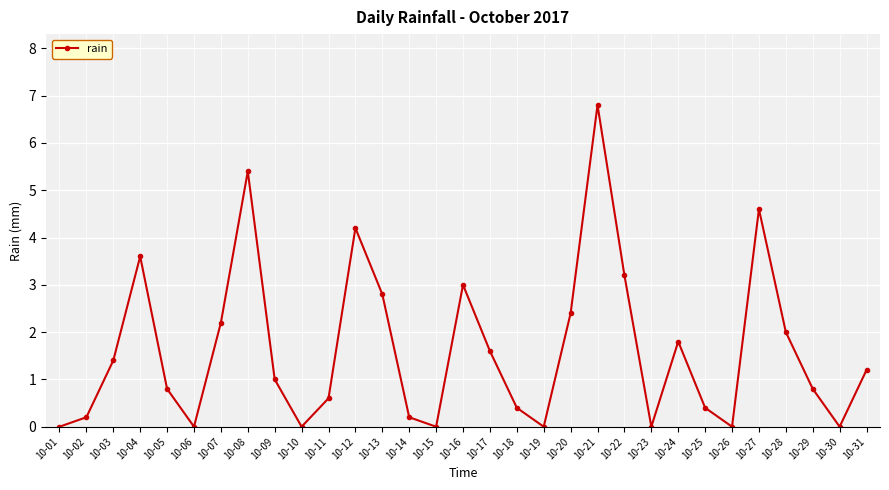

Count the number of categories in the chart.

31